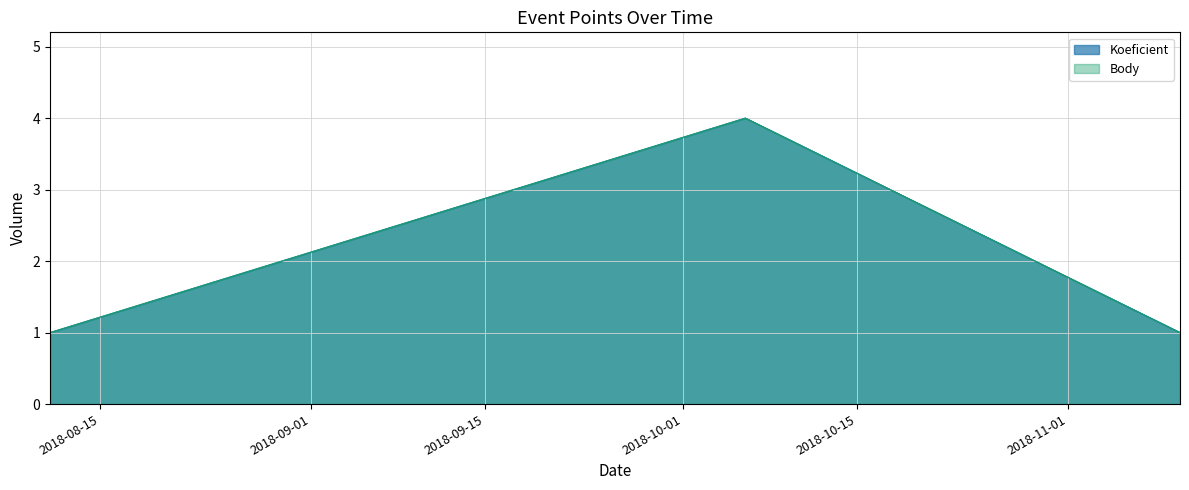

Between 2018-10-06 and 2018-11-10, which series saw the biggest shift?

Koeficient